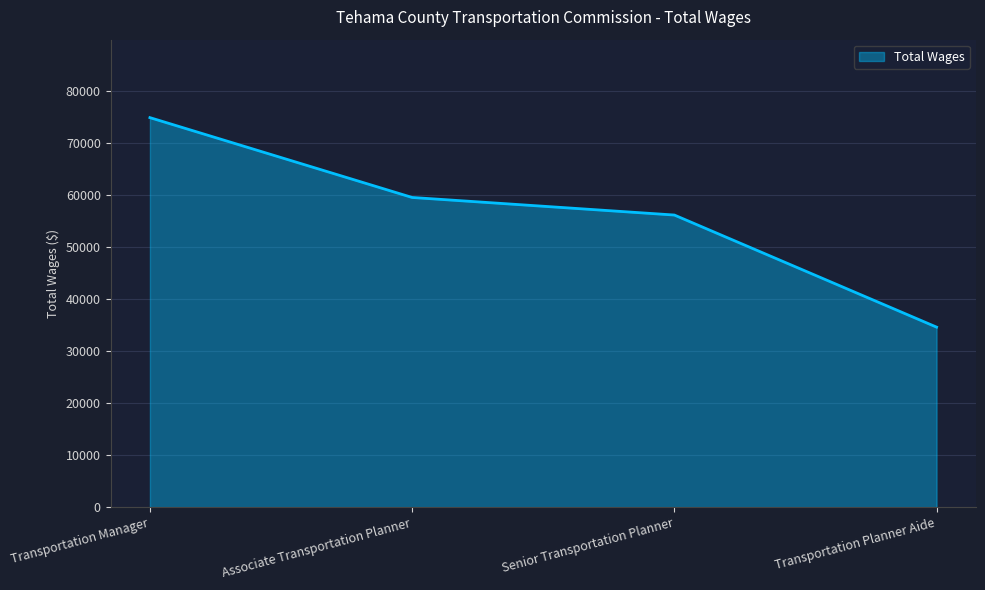

At which category does the chart reach its minimum across all series?

Transportation Planner Aide